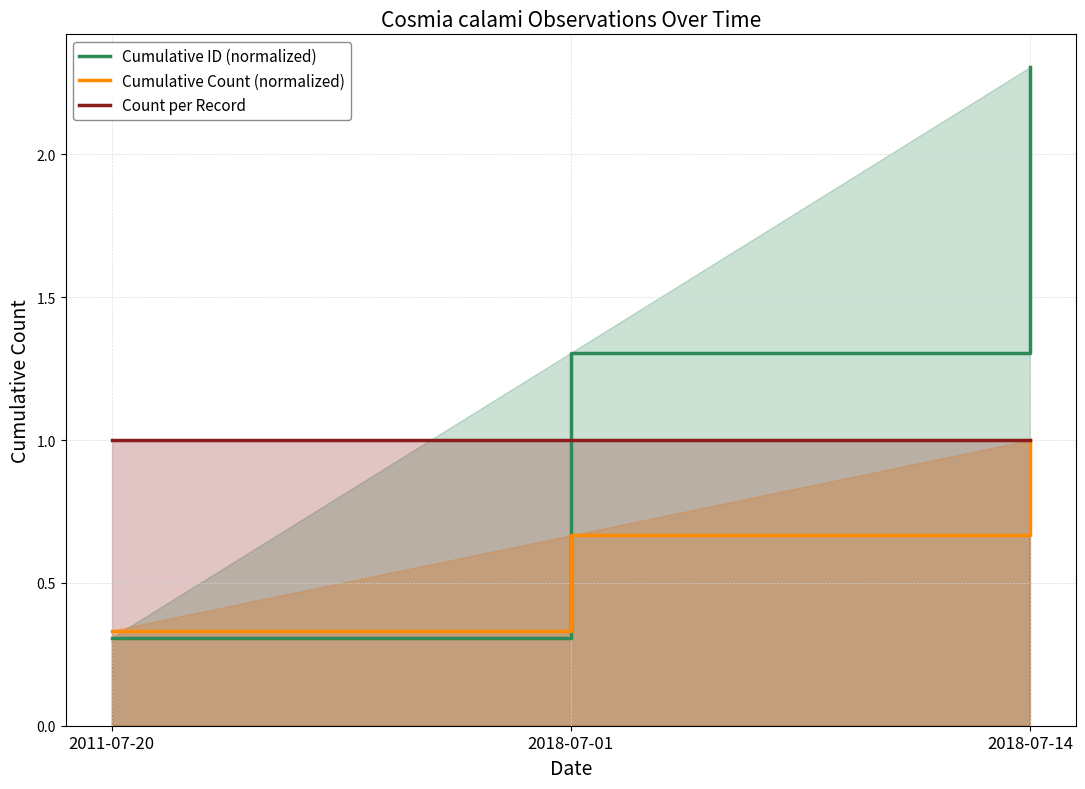

Reading left to right, extract all data points from this chart.

Cumulative ID (normalized): 0.3	1.3	2.3
Cumulative Count (normalized): 0.3	0.7	1.0
Count per Record: 1.0	1.0	1.0